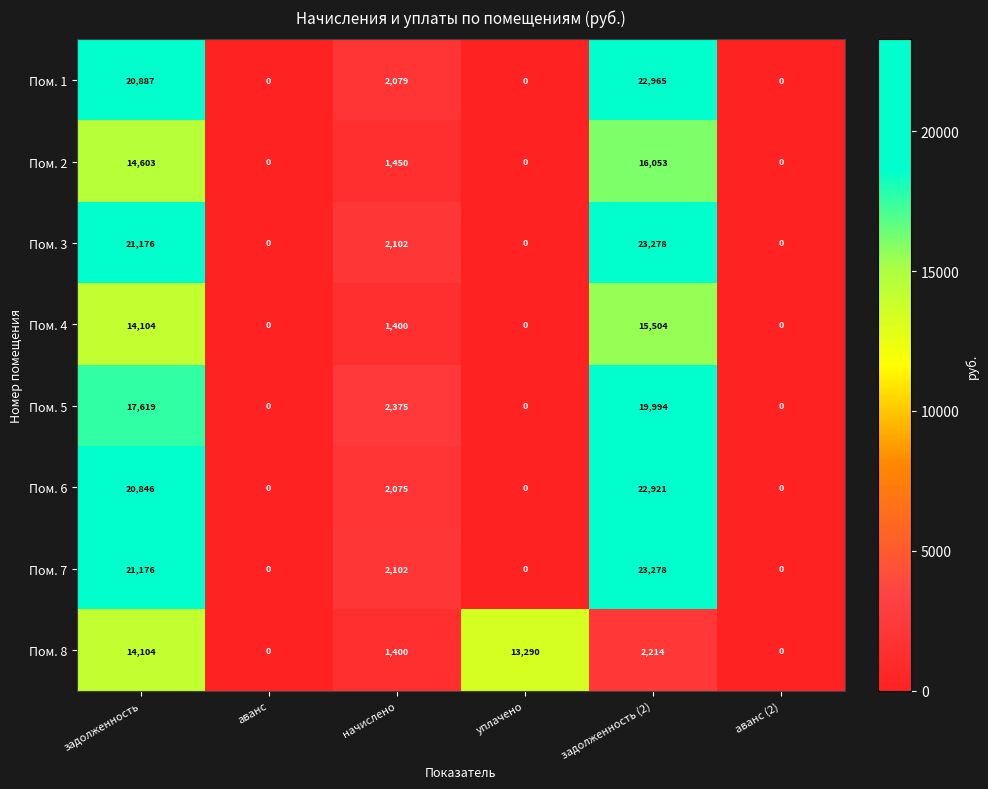

What is the sum of the Пом. 3 values at аванс (2) and задолженность (2)?

23278